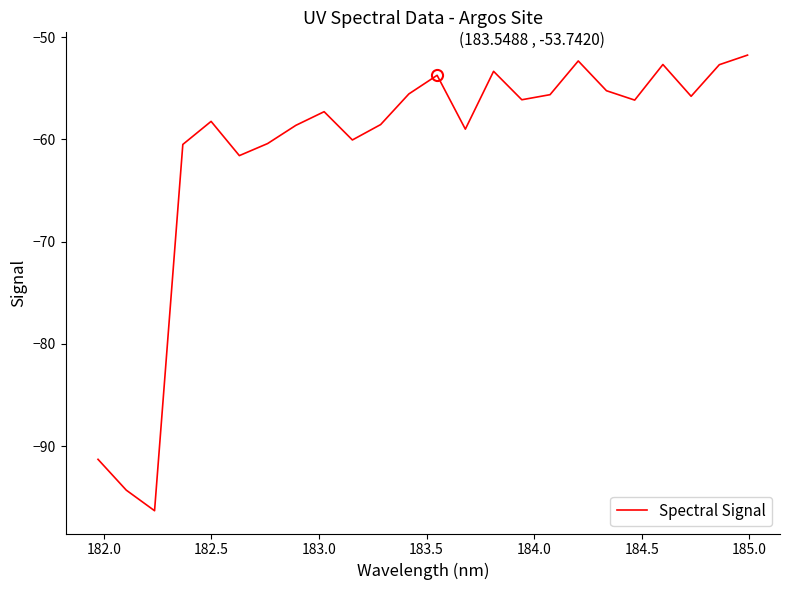

What is the minimum value shown in the chart?

-96.3